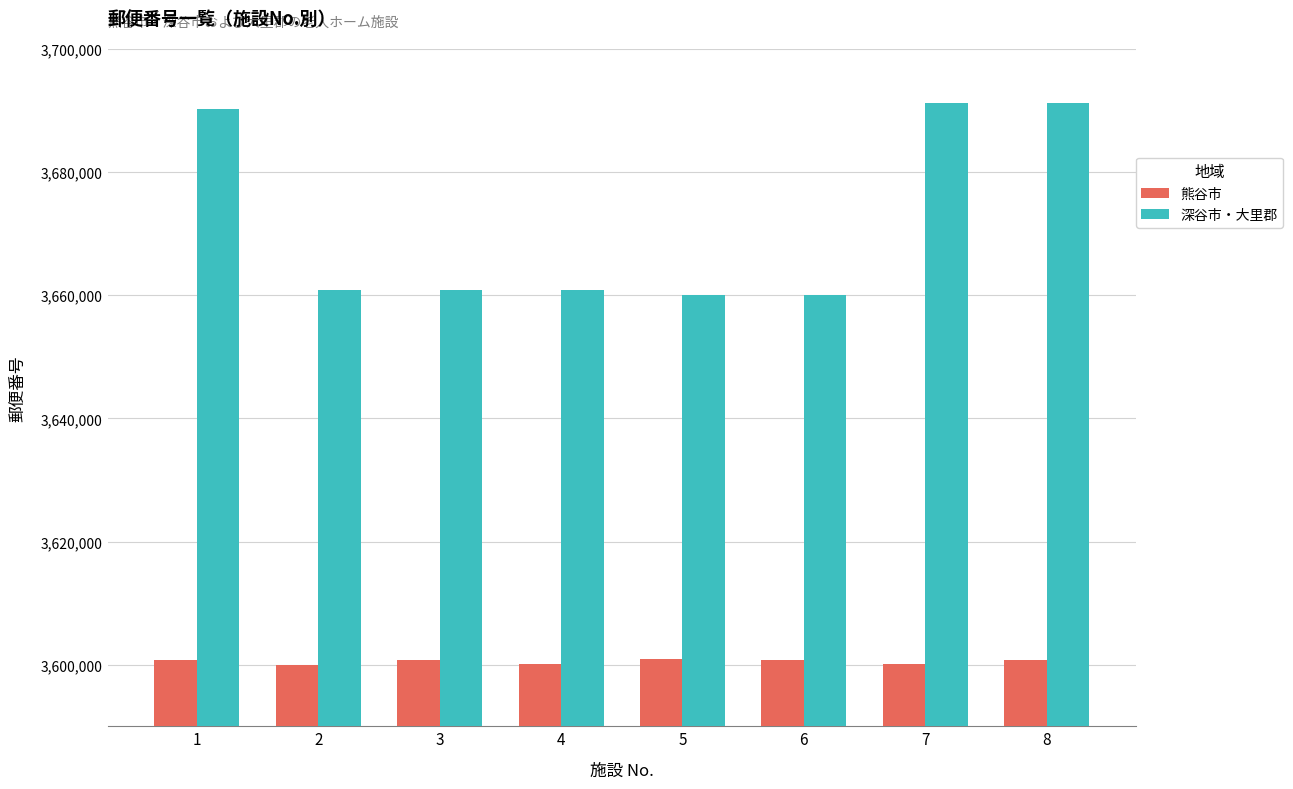

True or false: 熊谷市 has a value of 4723414 at 3.

False